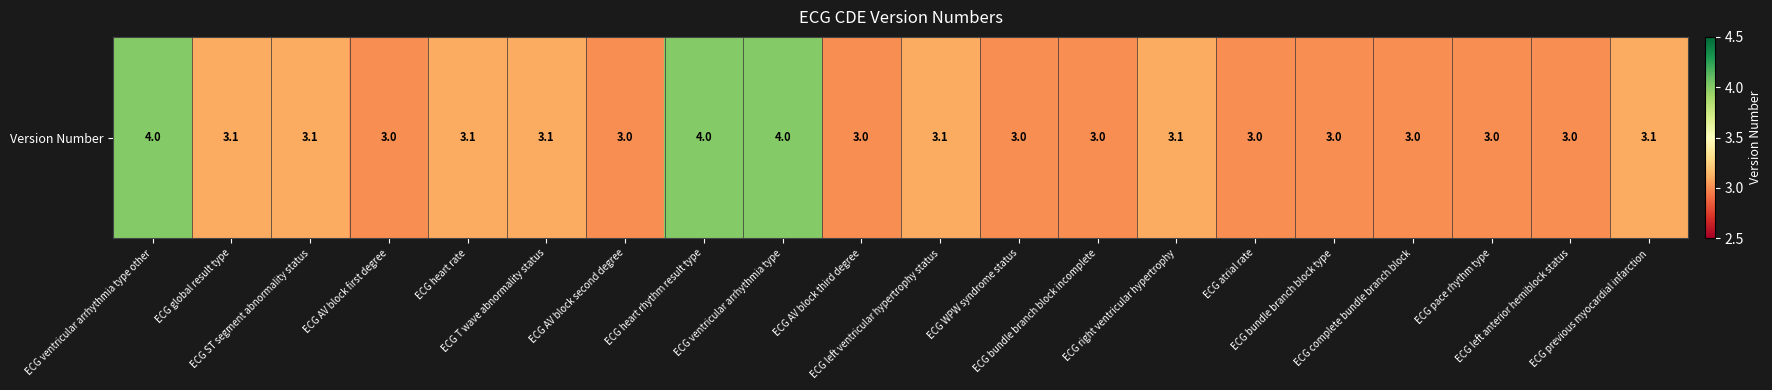

What value does the data have at ECG left anterior hemiblock status?

3.0